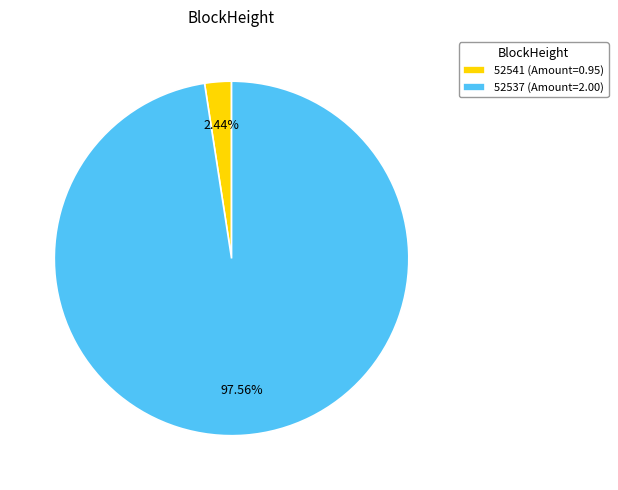

Does any single category account for the majority?

Yes